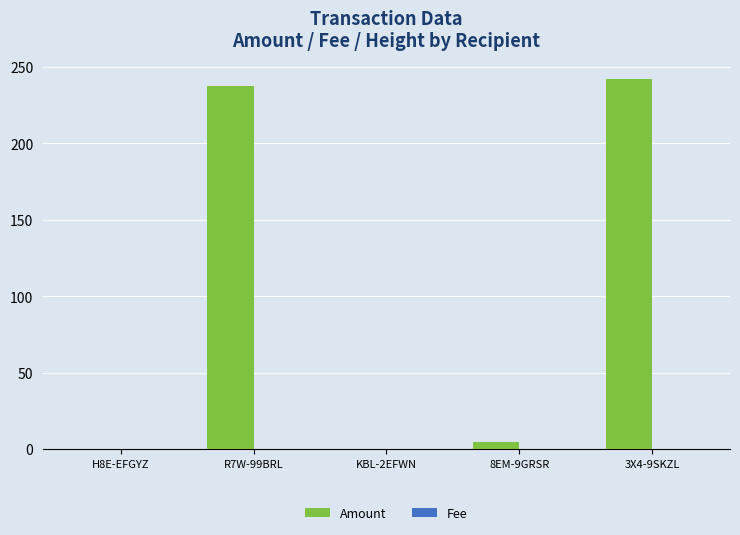

Which category has the highest value in the Amount series?

3X4-9SKZL